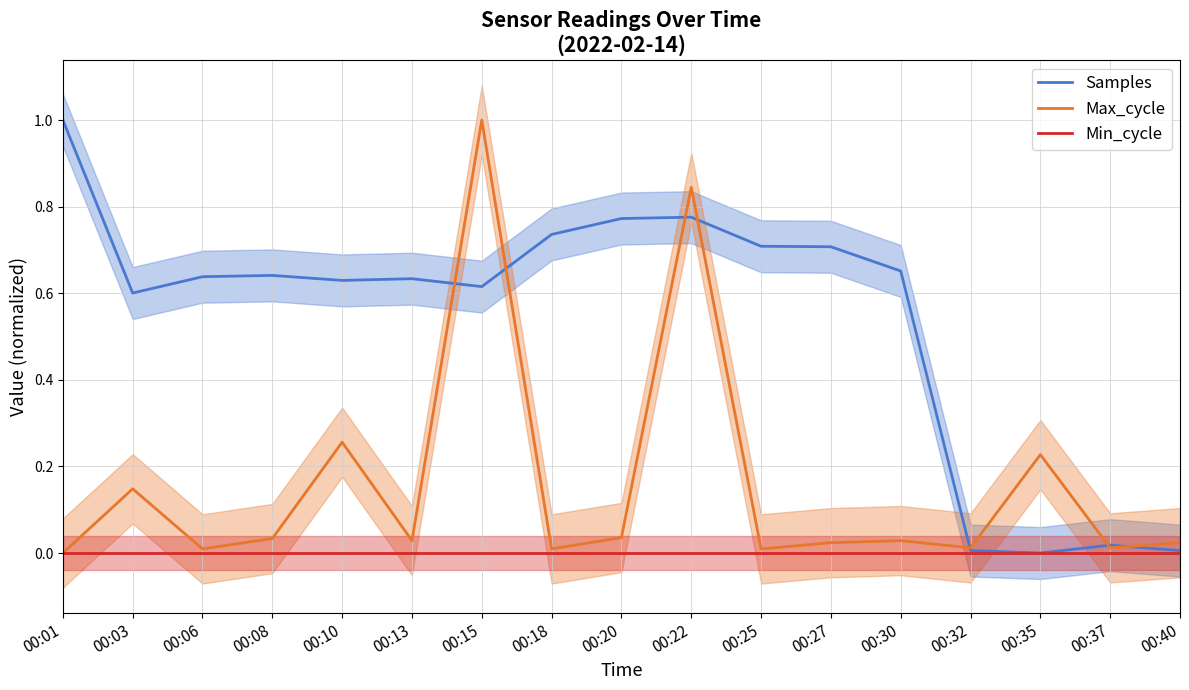

Is the value of Max_cycle at 00:03 greater than the value of Samples at 00:18?

No